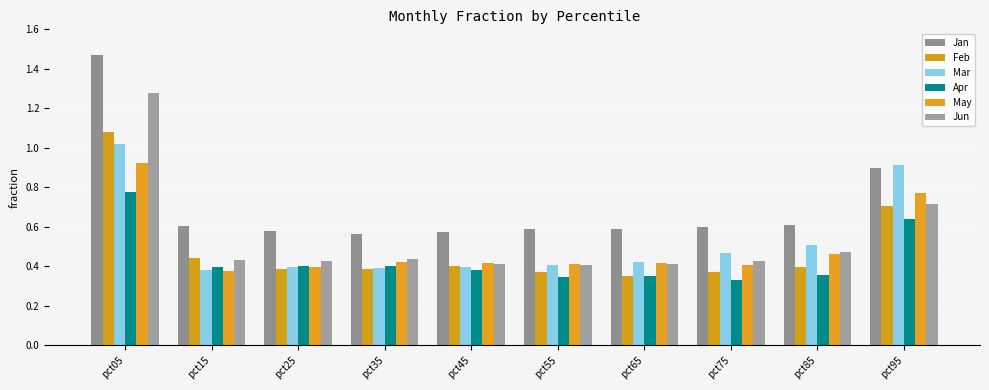

Count the number of data series in this chart.

6